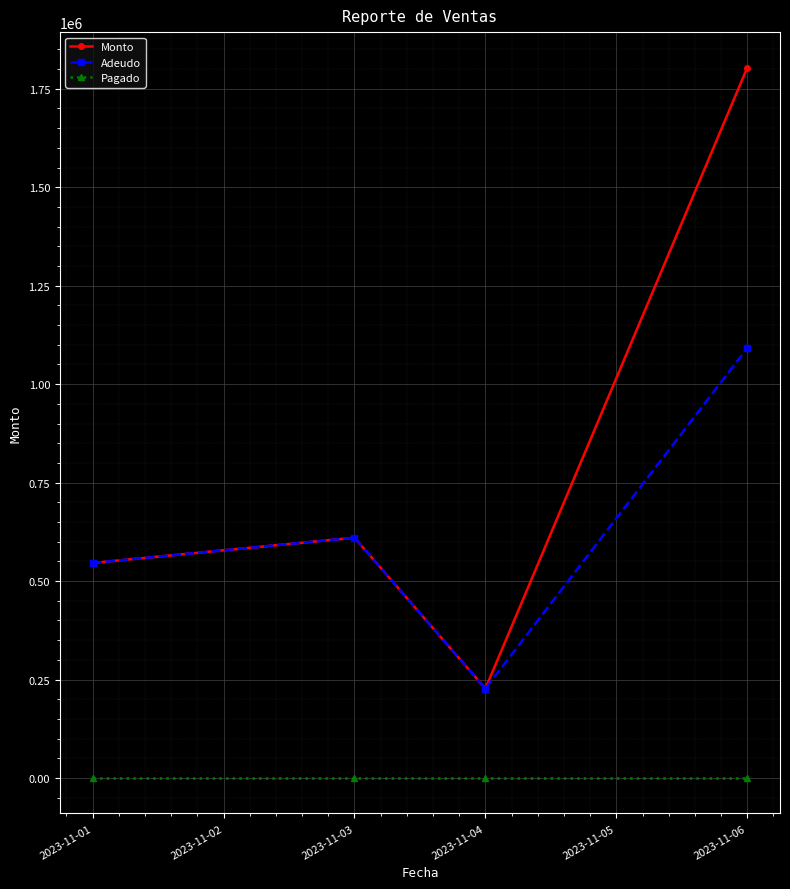

Where is the first local maximum for Adeudo?

2023-11-03